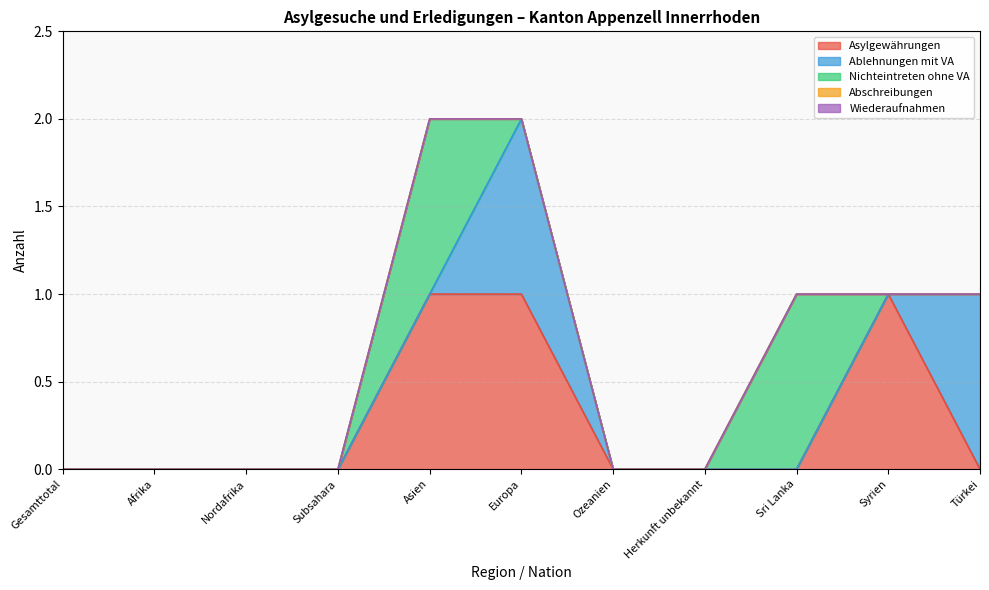

How many times do Asylgewährungen and Nichteintreten ohne VA cross each other?

1